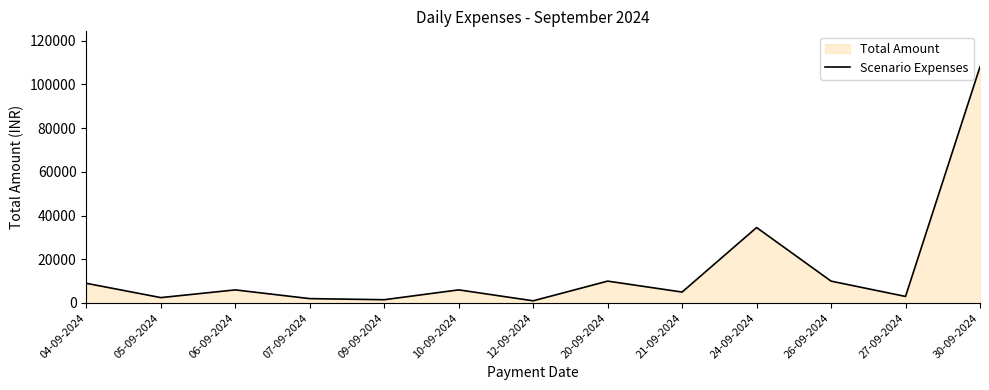

What position from the left is 09-09-2024?

5